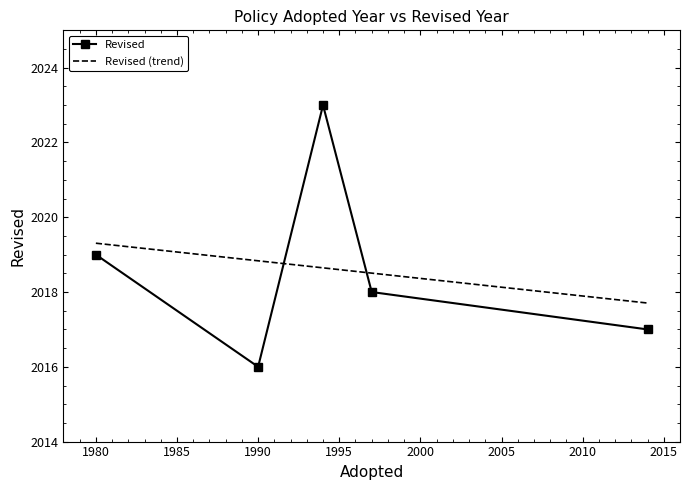

How many values exceed 2018?

2